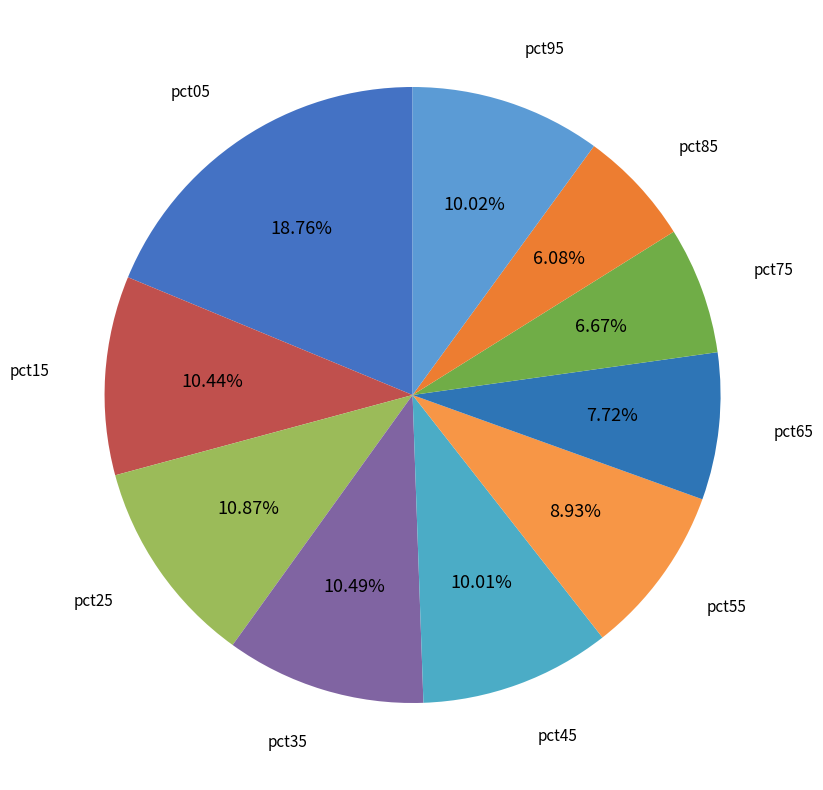

The pct95 slice represents 1% of the pie. True or false?

False